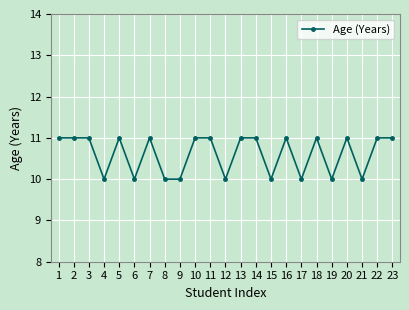

What is the greatest value displayed?

11